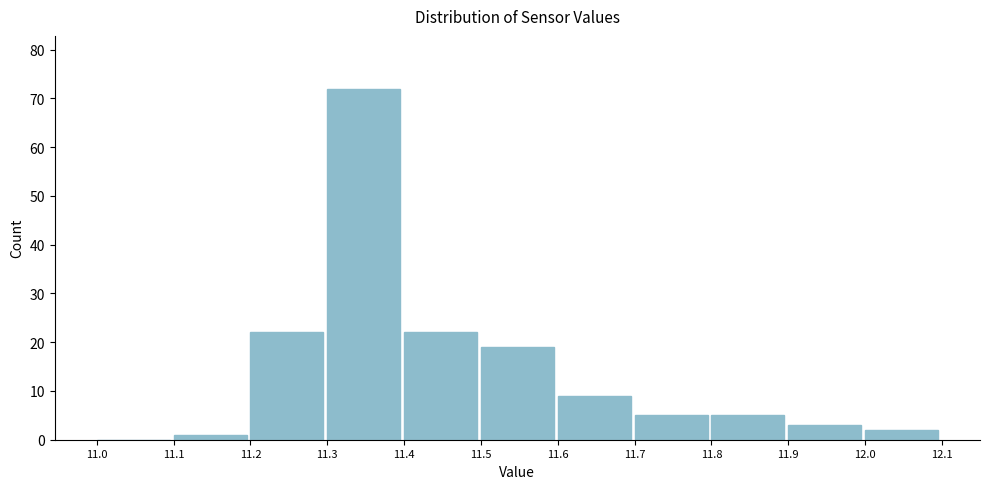

Which range on the x-axis has the tallest bar?

11.3 to 11.4